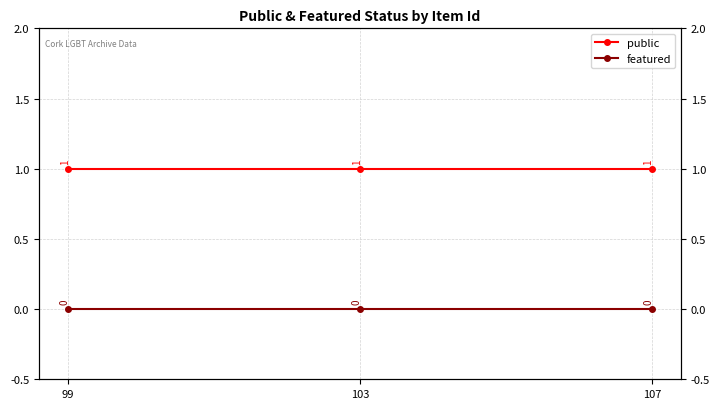

Which label corresponds to the largest value in the chart?

99